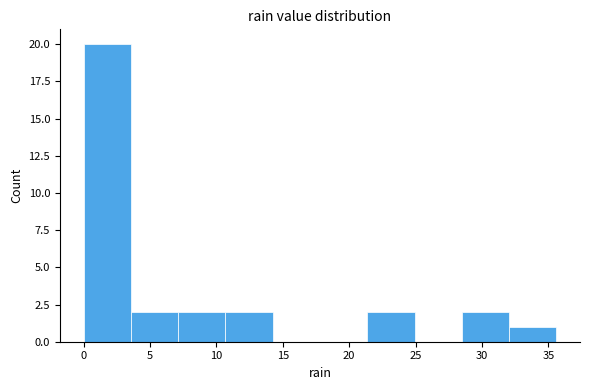

Reading left to right, transcribe this chart: for each bar, give the range it covers on the x-axis and its height. Neither the bar edges nor the heights are printed on the chart, so give them approximately, as read against the axes.

0.0 to 3.5: 20
3.5 to 7.0: 2
7.0 to 10.5: 2
10.5 to 14.0: 2
14.0 to 18.0: 0
18.0 to 21.5: 0
21.5 to 25.0: 2
25.0 to 28.5: 0
28.5 to 32.0: 2
32.0 to 35.5: 1